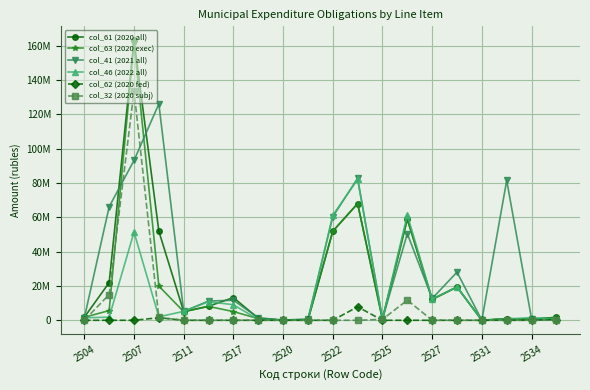

What are all the series names shown in the legend?

col_61 (2020 all), col_63 (2020 exec), col_41 (2021 all), col_46 (2022 all), col_62 (2020 fed), col_32 (2020 subj)